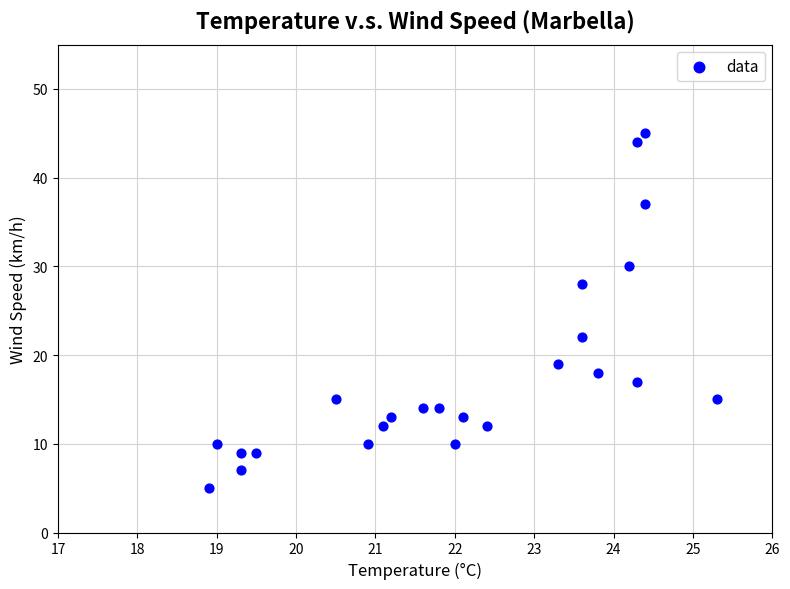

What is the range of Y values (max minus min)?

40